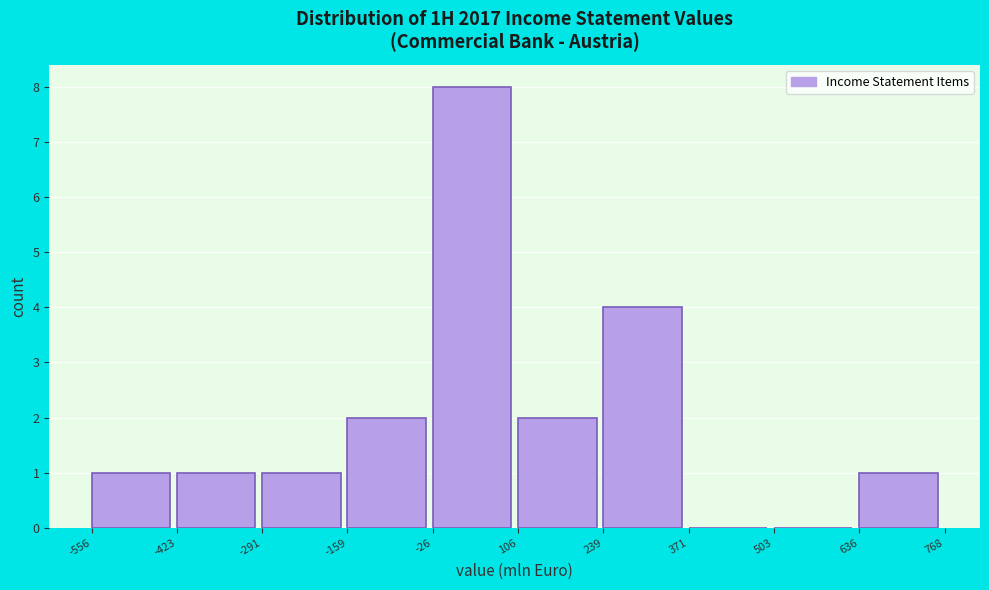

Reading left to right, list every bar in this chart as the range it spans on the x-axis followed by its height. The values are not printed on the chart, so give them approximately, as read against the axis.

-556 to -423: 1
-423 to -291: 1
-291 to -159: 1
-159 to -26: 2
-26 to 106: 8
106 to 239: 2
239 to 371: 4
371 to 503: 0
503 to 636: 0
636 to 768: 1